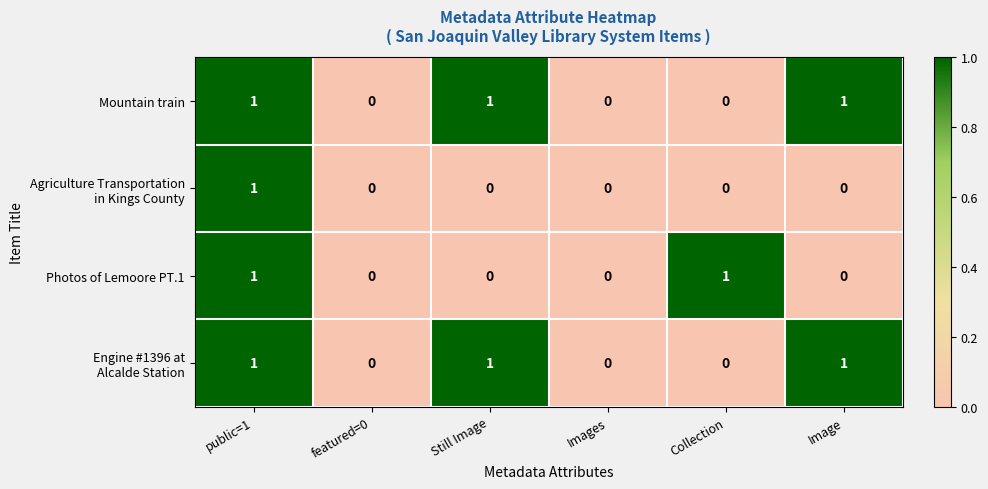

How many data points does each series have?

6